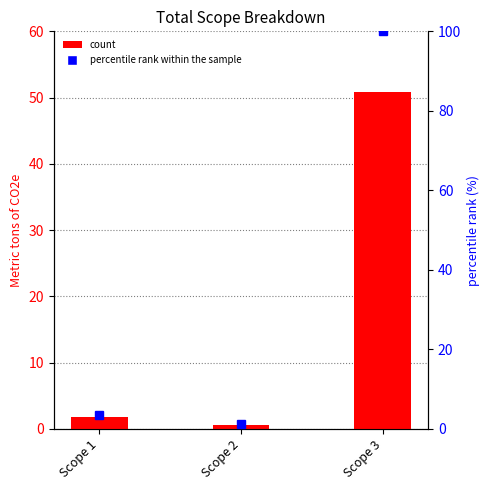

What is the lowest value of the percentile rank within the sample series?

1.1